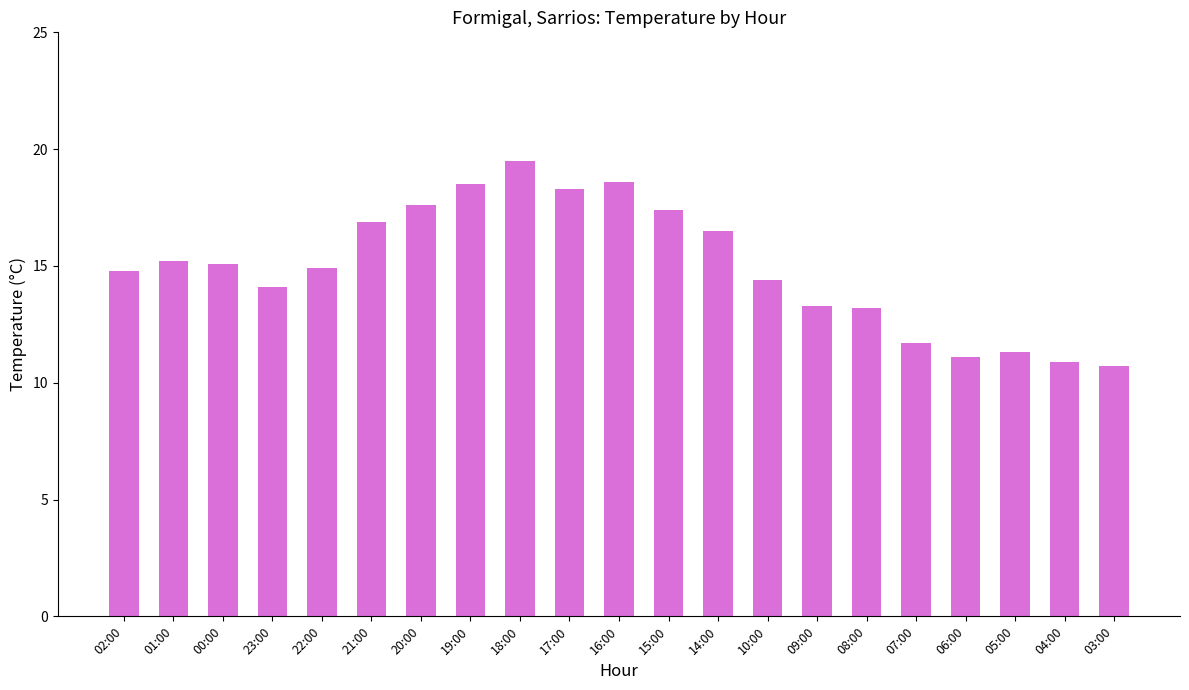

Is it true that the value at 06:00 is 11.1?

True